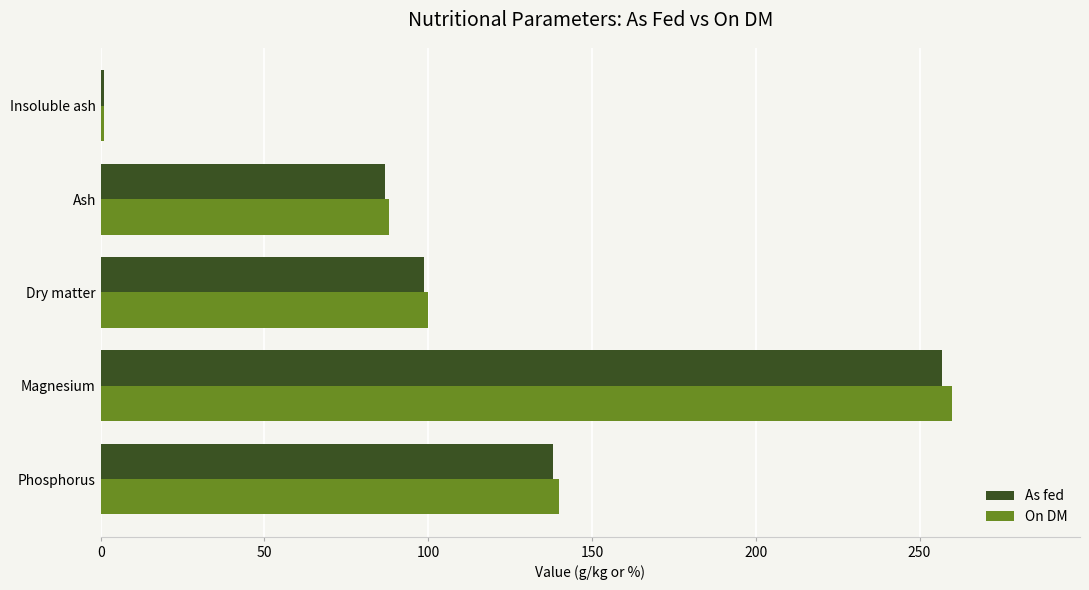

List the labels in order of As fed value, largest first.

Magnesium, Phosphorus, Dry matter, Ash, Insoluble ash